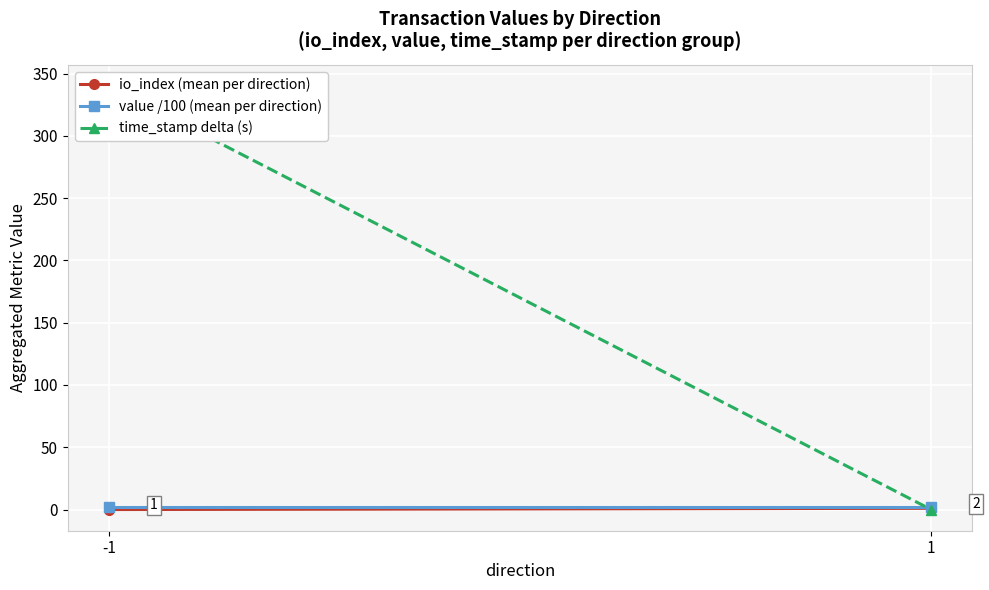

At which label is time_stamp delta (s) closest to 170?

-1